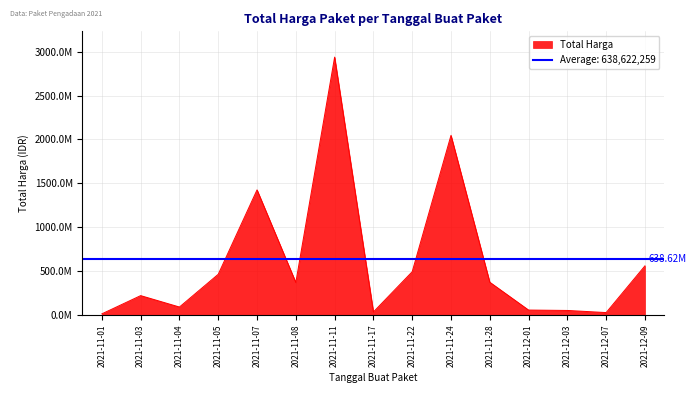

Rank the categories by value from highest to lowest.

2021-11-11, 2021-11-24, 2021-11-07, 2021-12-09, 2021-11-22, 2021-11-05, 2021-11-28, 2021-11-08, 2021-11-03, 2021-11-04, 2021-12-01, 2021-12-03, 2021-11-17, 2021-12-07, 2021-11-01